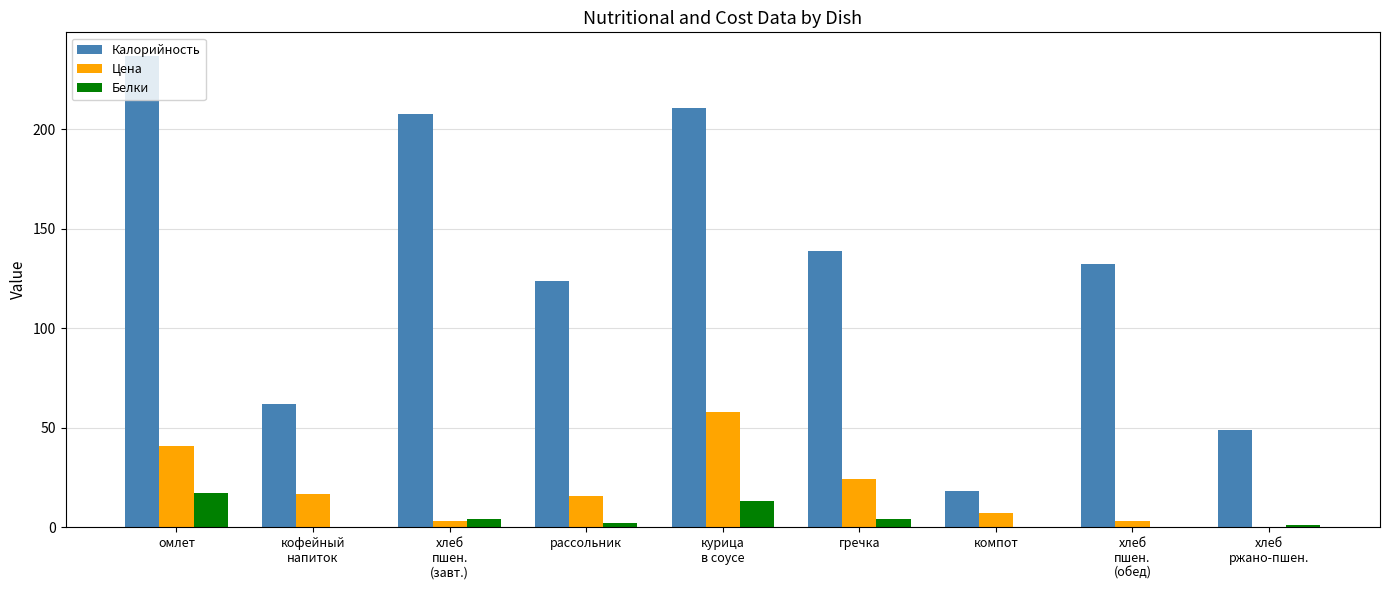

What is the sum of the Цена values at кофейный
напиток and гречка?

40.9